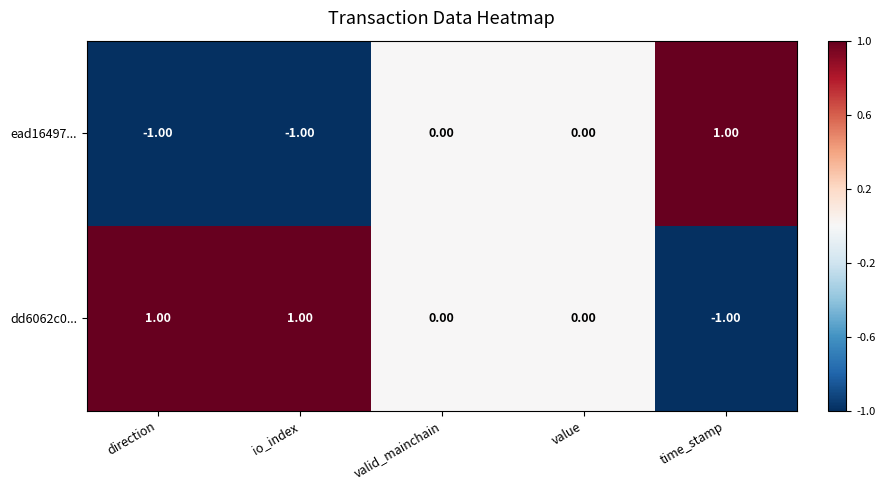

List the series in order of their overall mean, lowest first.

ead16497..., dd6062c0...